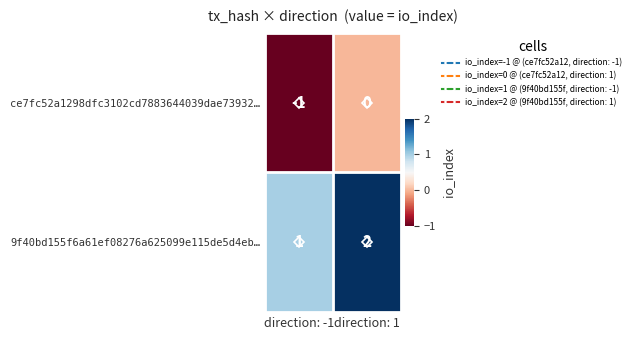

At which label is ce7fc52a1298dfc3102cd7883644039dae73932… closest to 0?

direction: 1